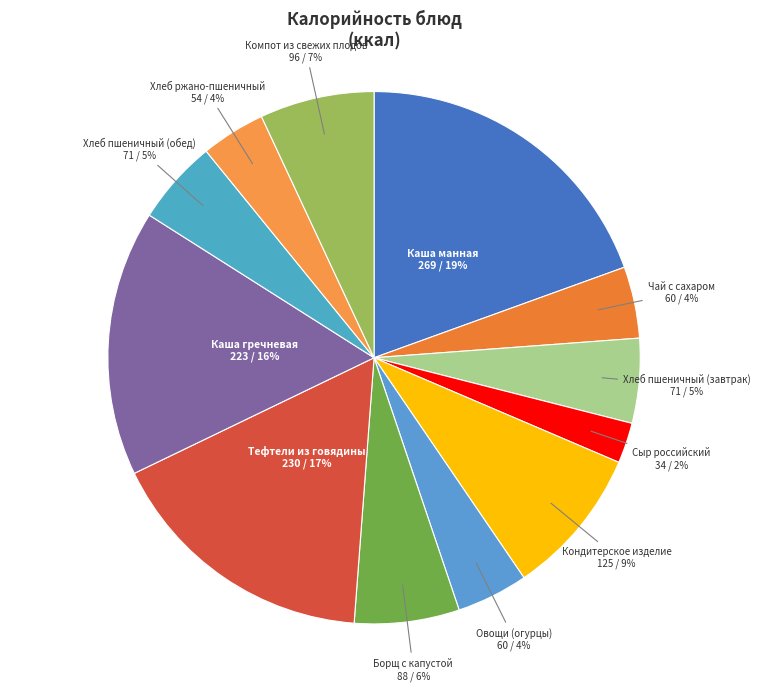

To the nearest percent, what is the difference between the largest and smallest slice percentages?

17%